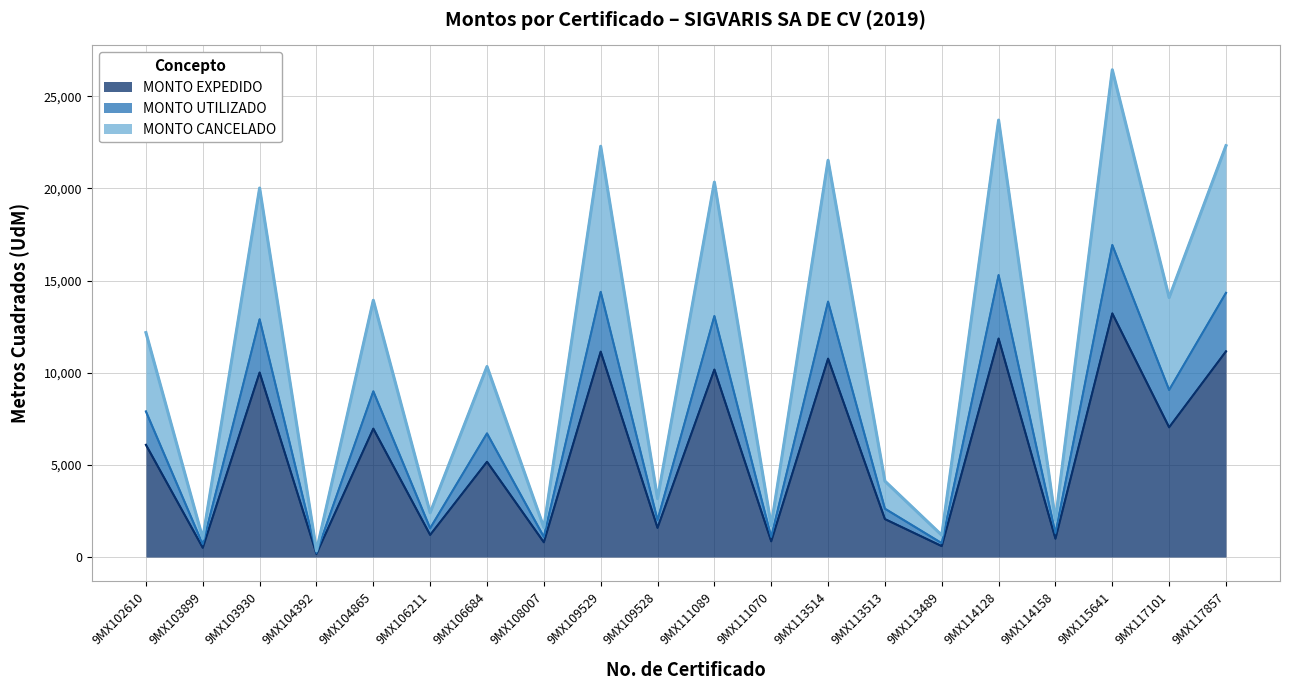

What is the difference between the highest and lowest values at 9MX104865?

6965